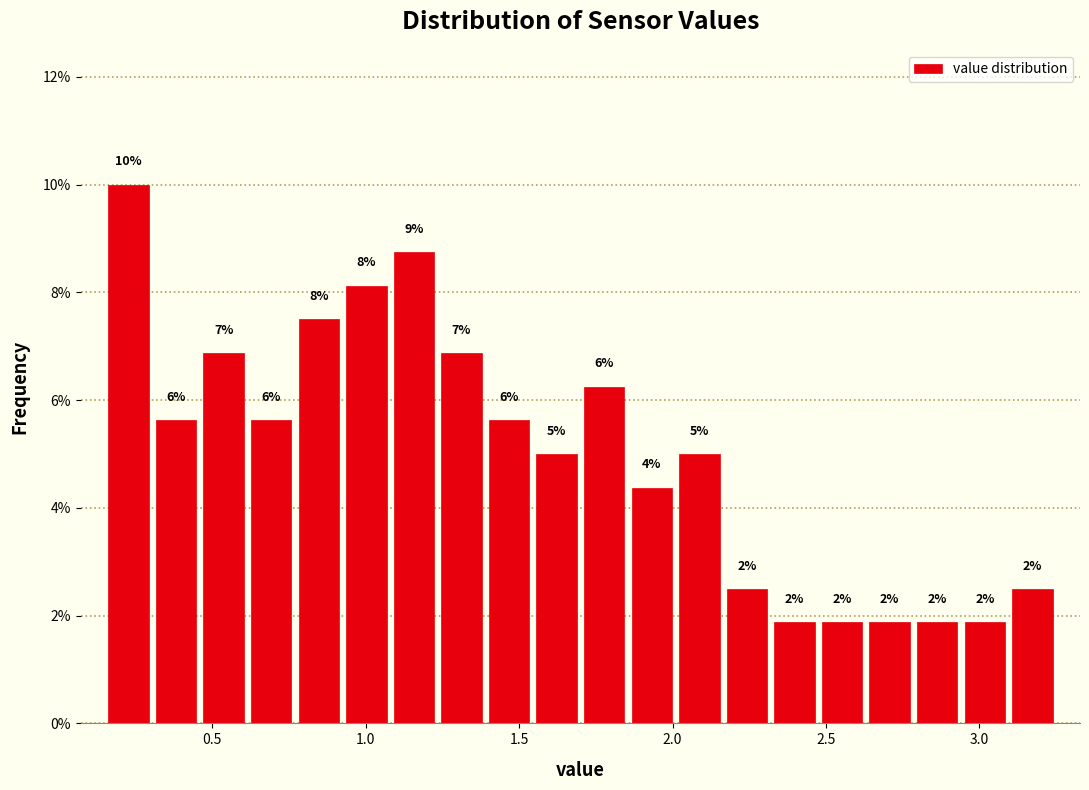

Read against the x-axis, roughly where is the centre of the tallest bar?

0.25